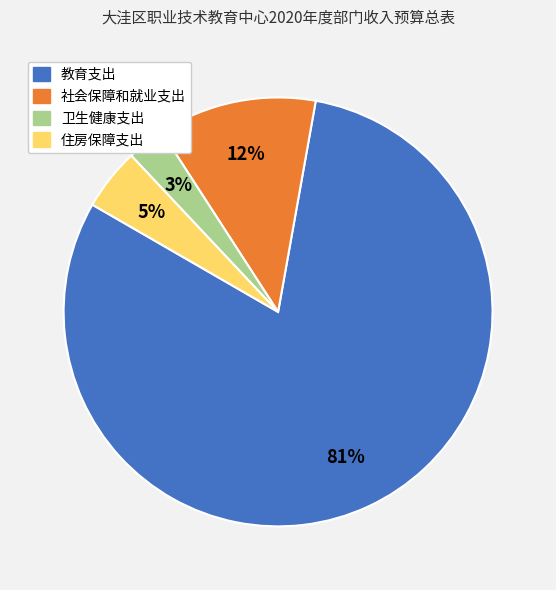

How many slices are in this pie chart?

4